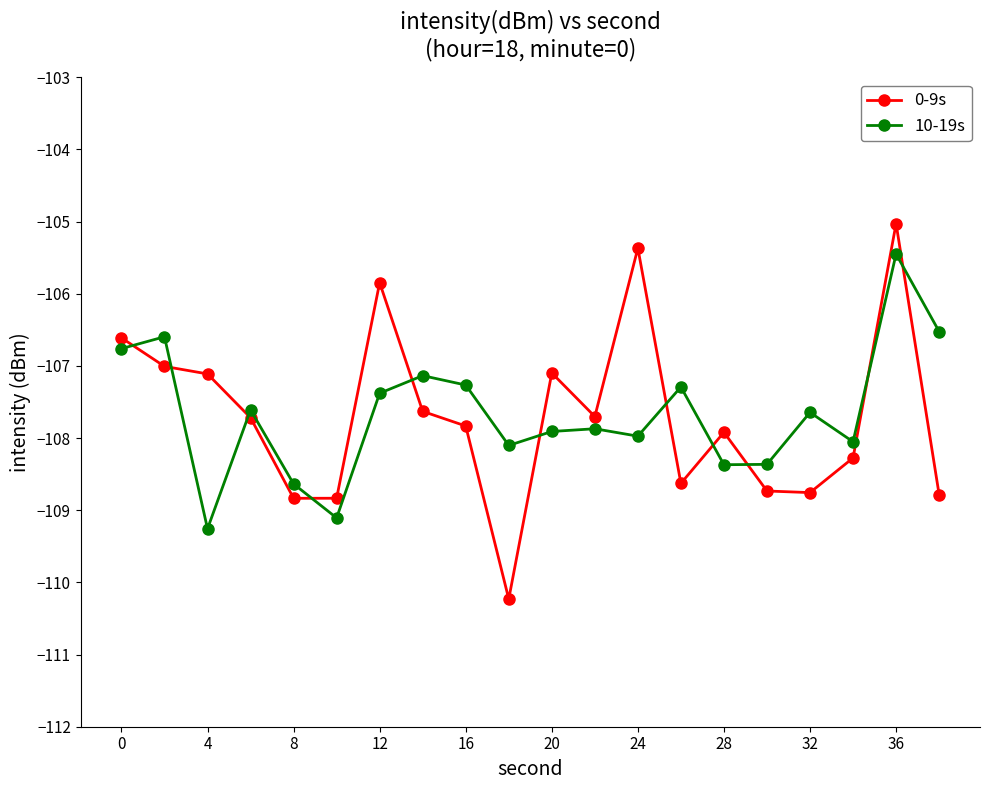

What is the value of the 0-9s point at the 4th from the left?

-107.7